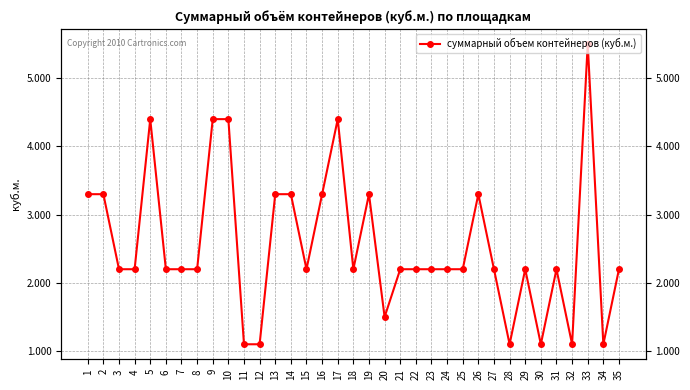

True or false: the data has more than 2 interior local peaks.

True